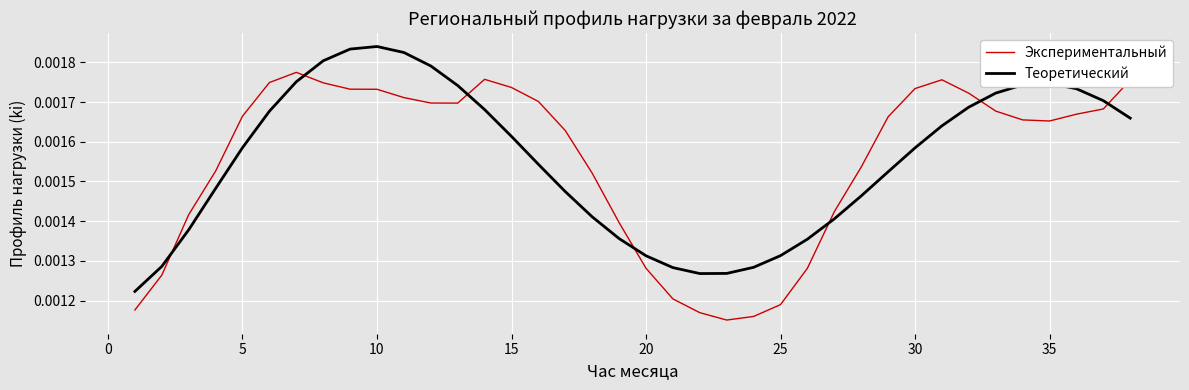

List the series in order of their peak value, lowest first.

Экспериментальный, Теоретический